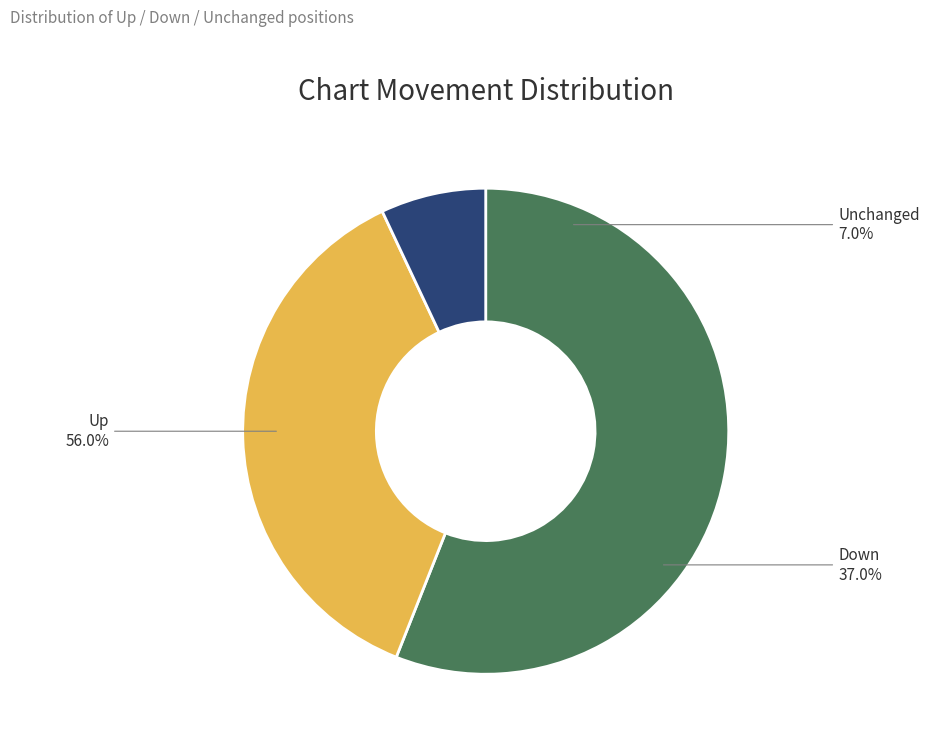

What is the largest slice in the pie chart?

up